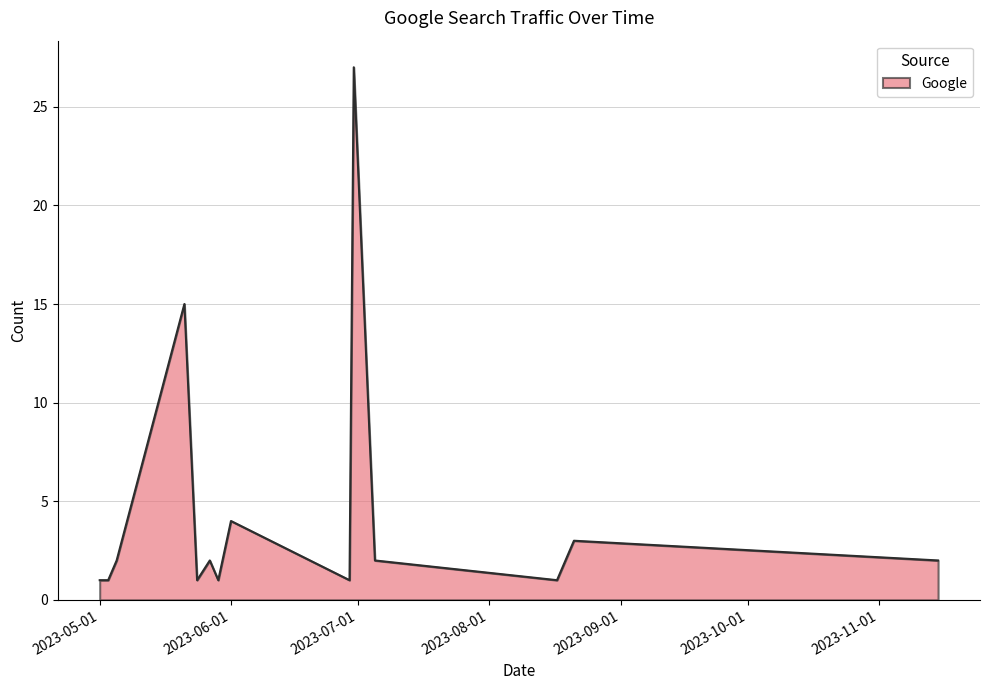

What is the maximum value shown in the chart?

27